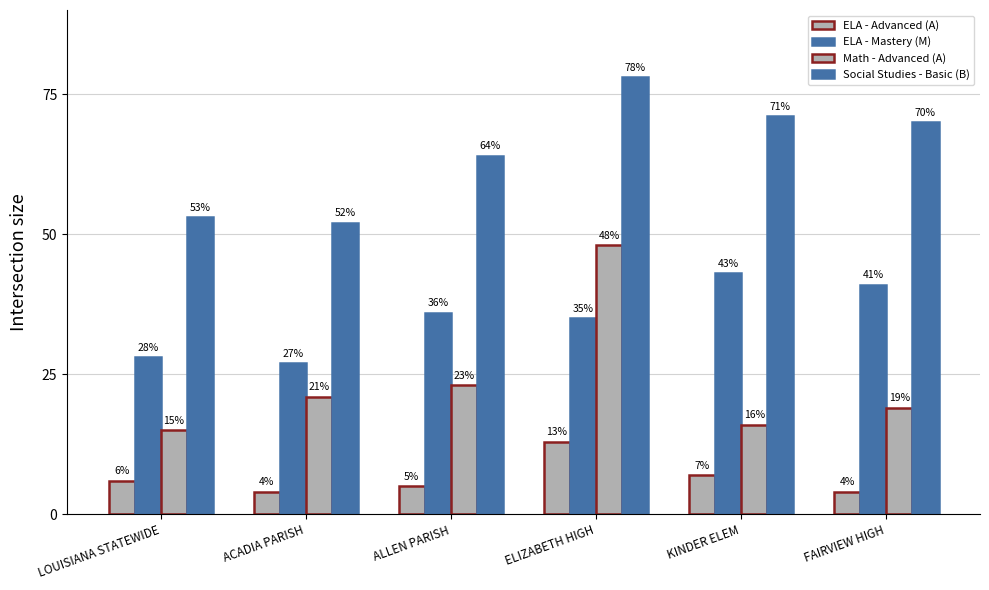

What is the difference between the second highest and second lowest values in the ELA - Advanced (A) series?

3